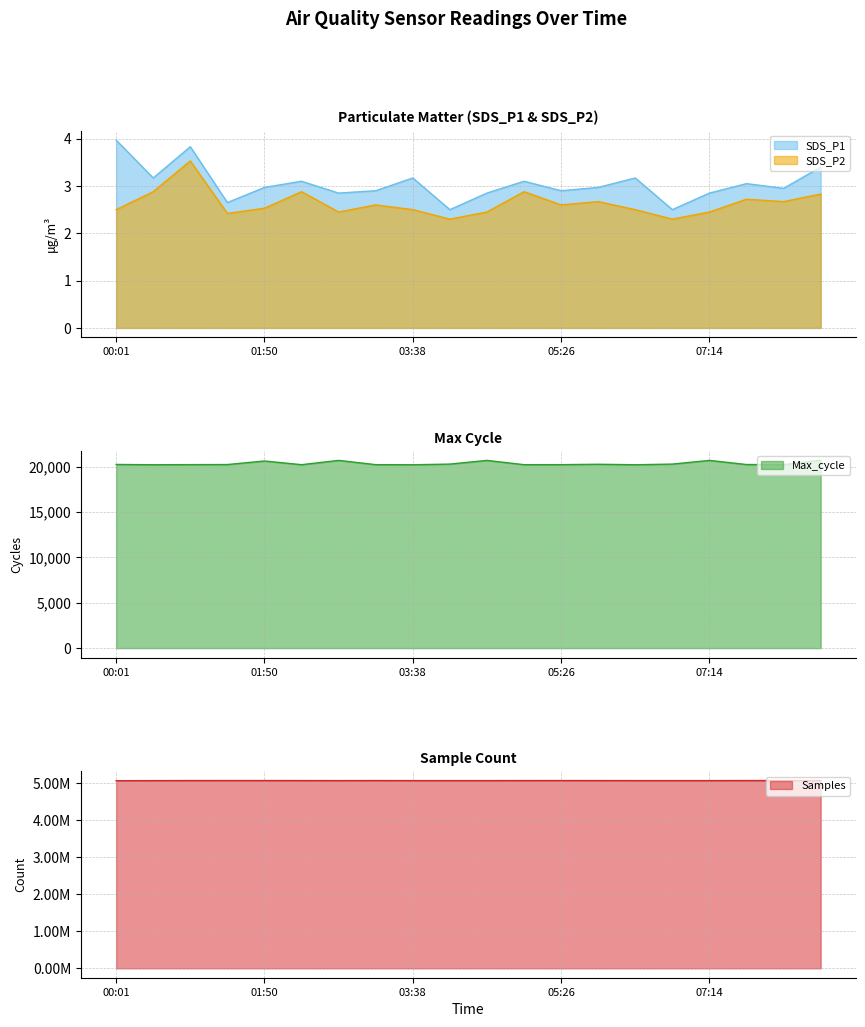

What is the sum of all SDS_P1 values?

60.9